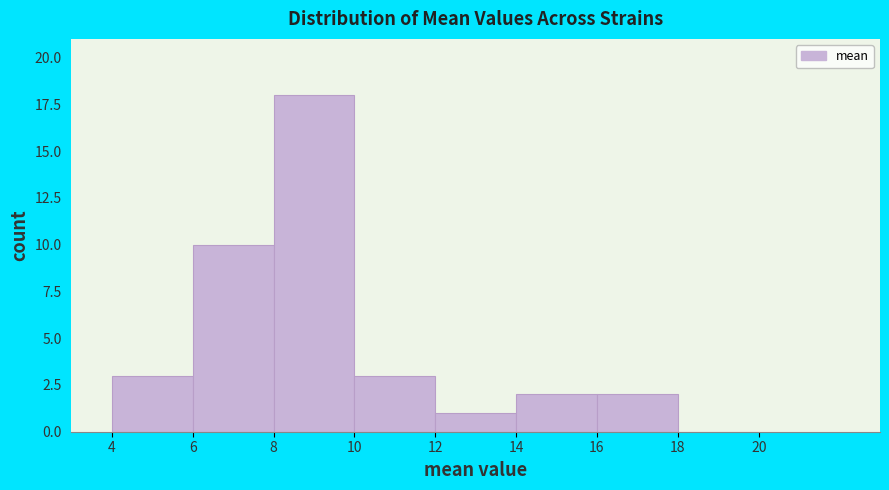

How tall is the bar that spans 6 to 8 on the x-axis? The values are not printed on the chart, so give them approximately, as read against the axis.

10